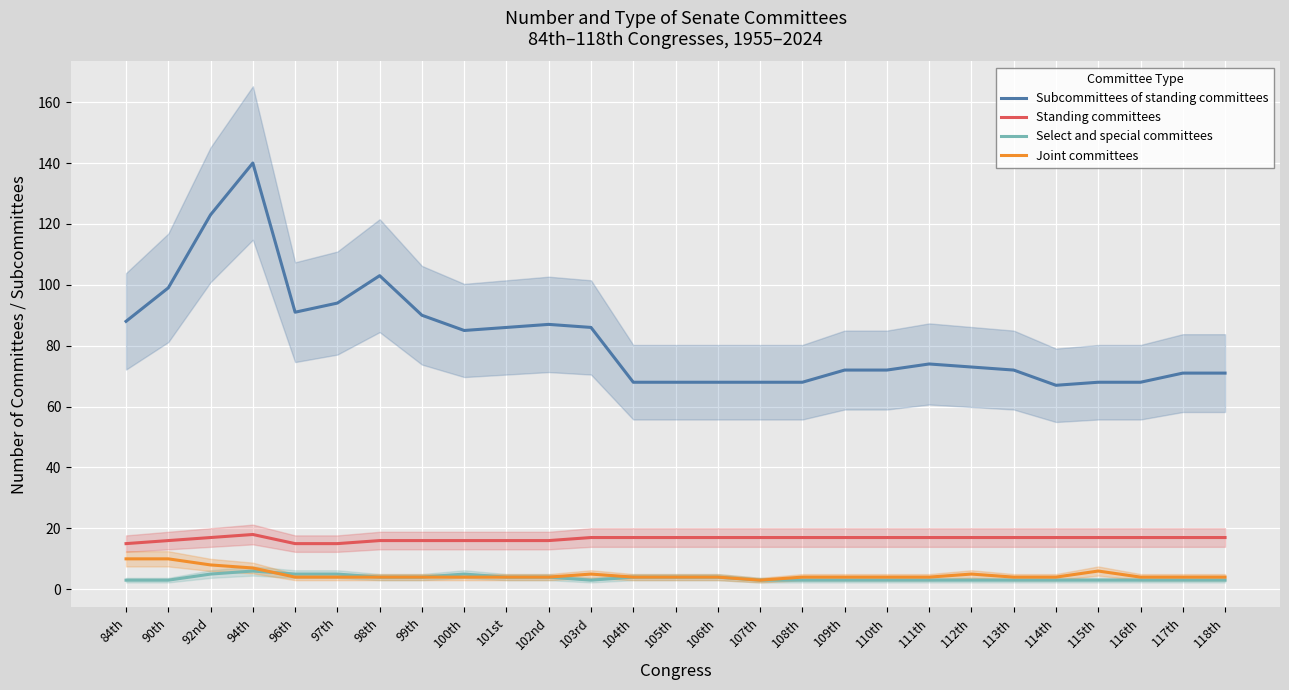

What is the sum of the Select and special committees values at 109th and 106th?

7